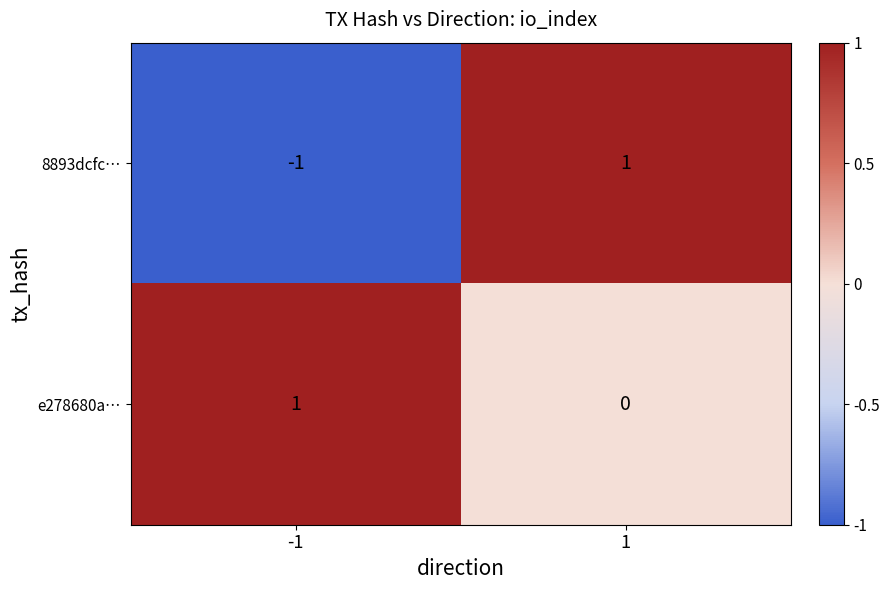

What is the maximum value shown in the chart?

1